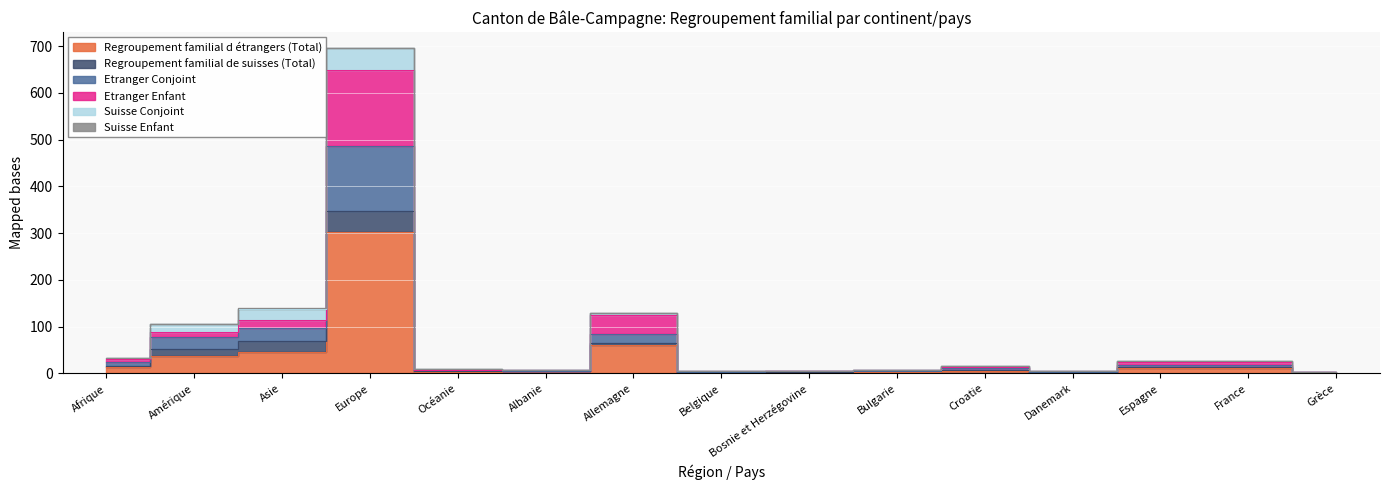

List the labels in order of Regroupement familial d étrangers (Total) value, largest first.

Europe, Allemagne, Asie, Amérique, Afrique, Espagne, France, Croatie, Albanie, Océanie, Bosnie et Herzégovine, Bulgarie, Belgique, Danemark, Grèce